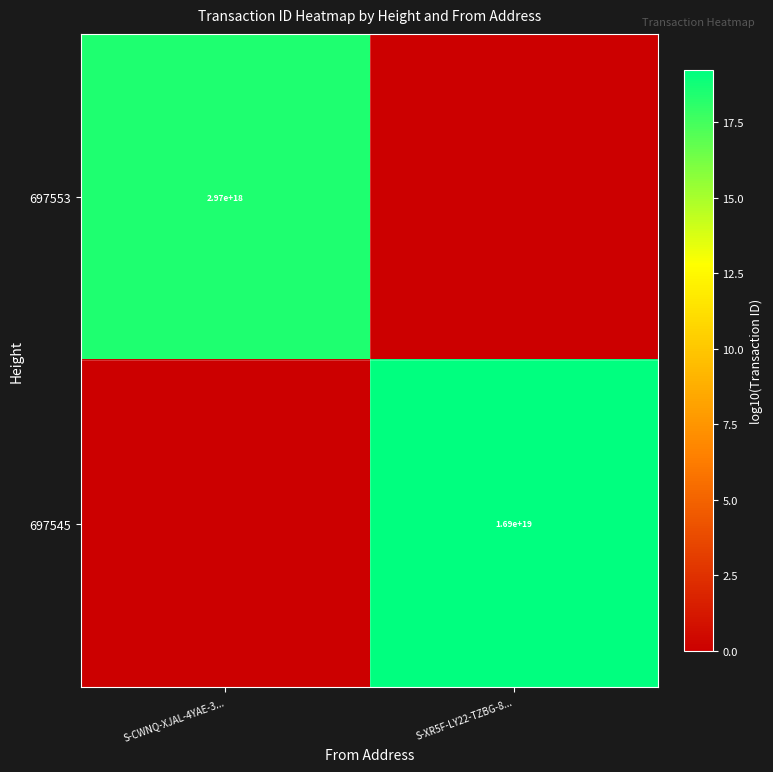

What is the maximum value shown in the chart?

19.2